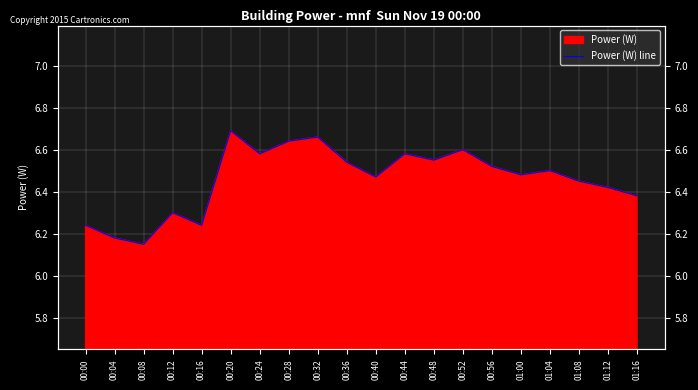

What is the label of the 11th point from the right?

00:36